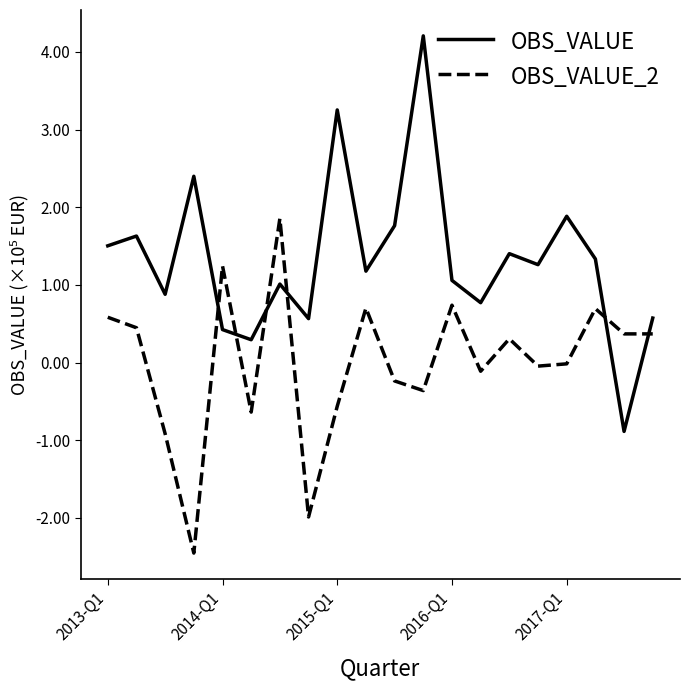

What is the difference between the maximum and minimum values in the OBS_VALUE series?

5.1